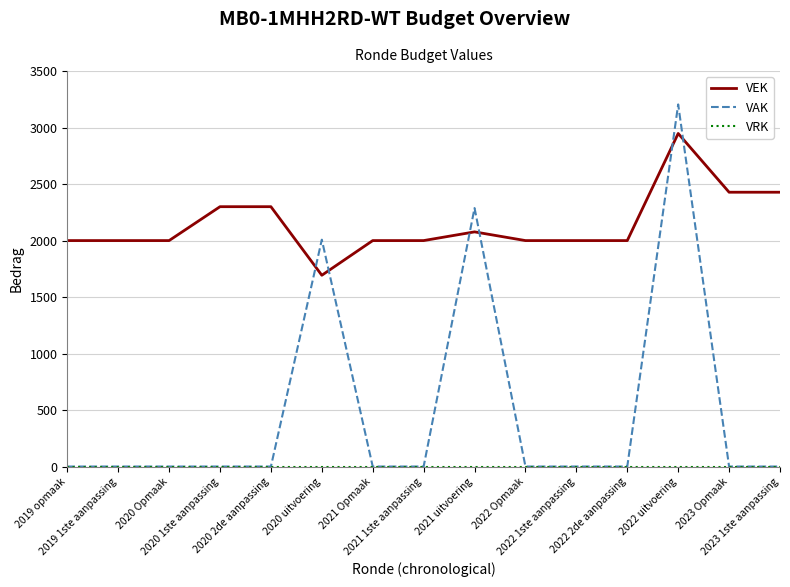

What position from the right is 2023 1ste aanpassing?

1